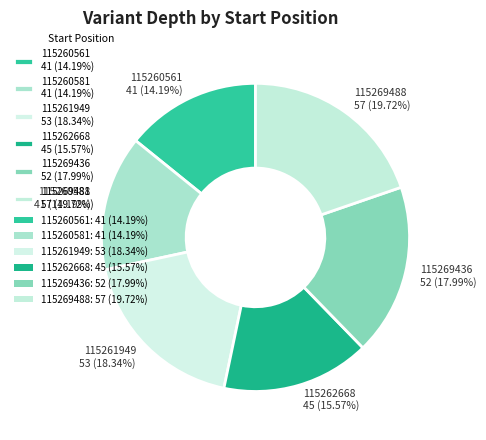

What portion of the pie excludes 115261949?

81.7%